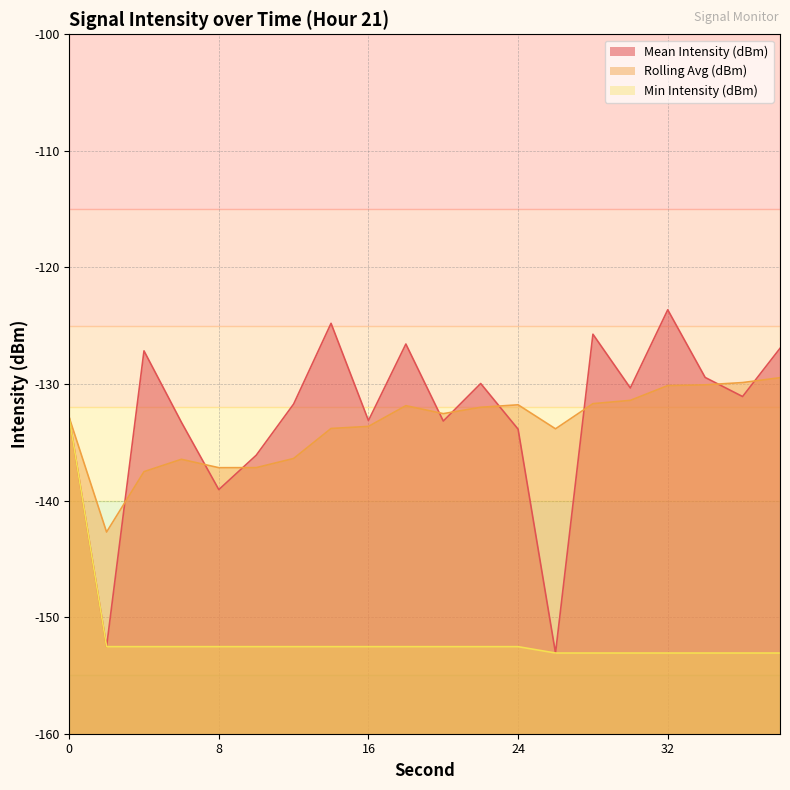

What is the value of the Rolling Avg (dBm) point at the 5th from the left?

-137.2